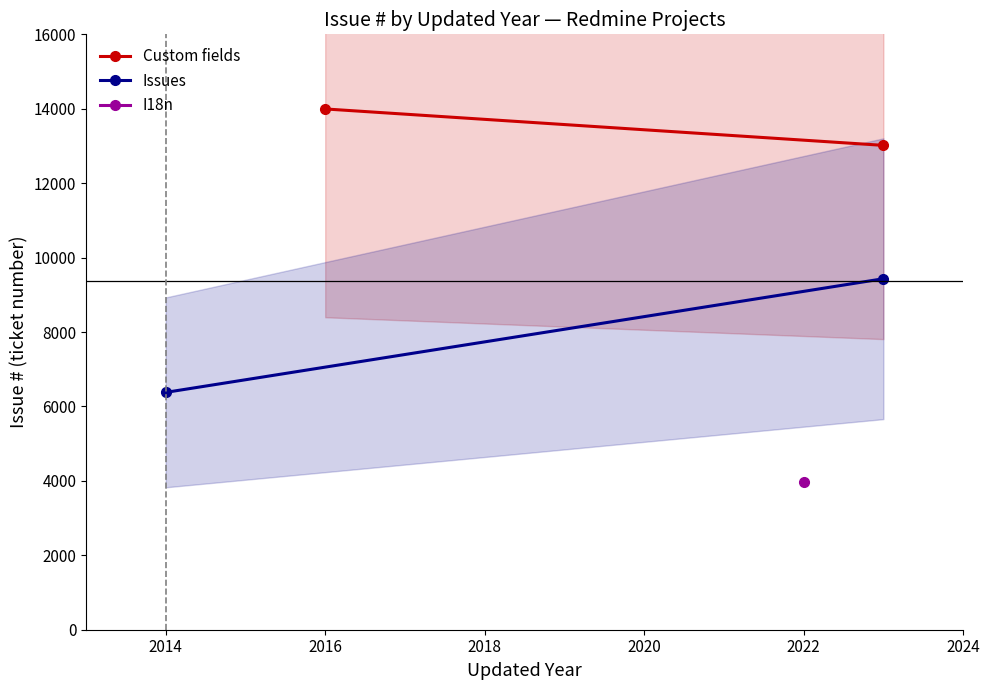

Is this an area chart (filled region under the line)?

No